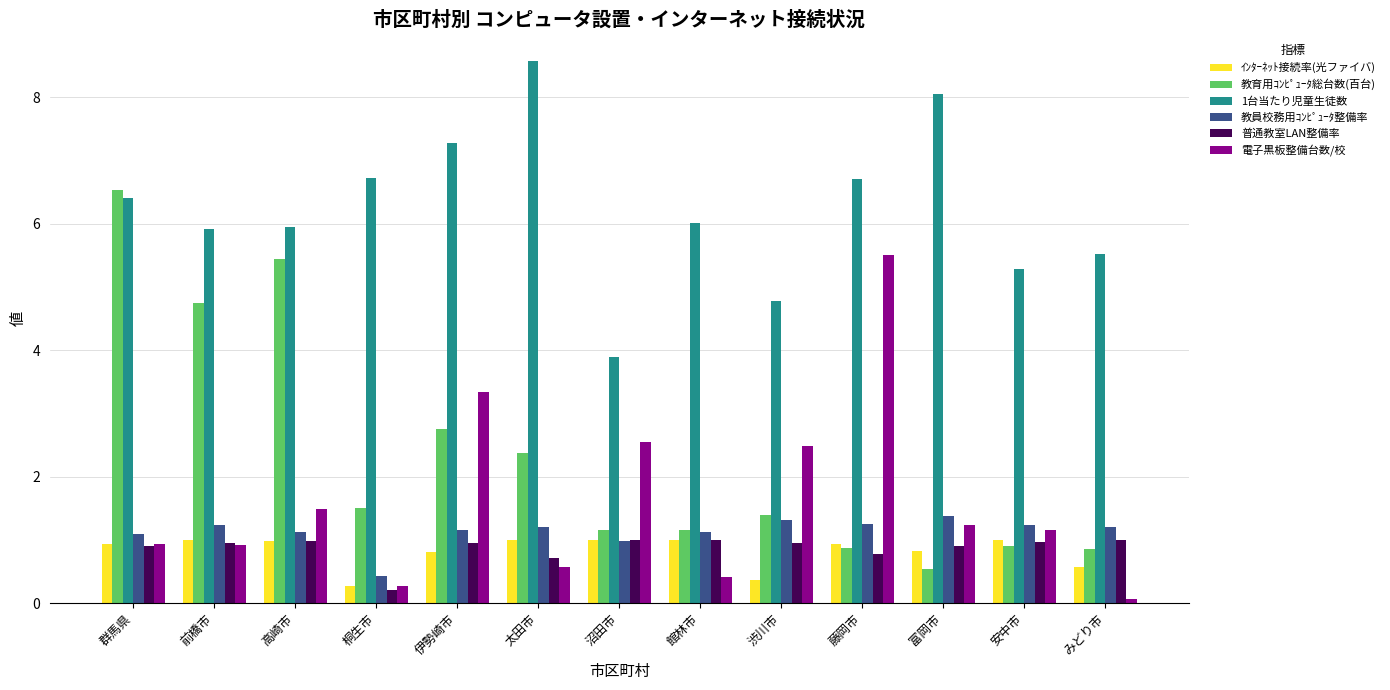

How many bars are there in total?

78